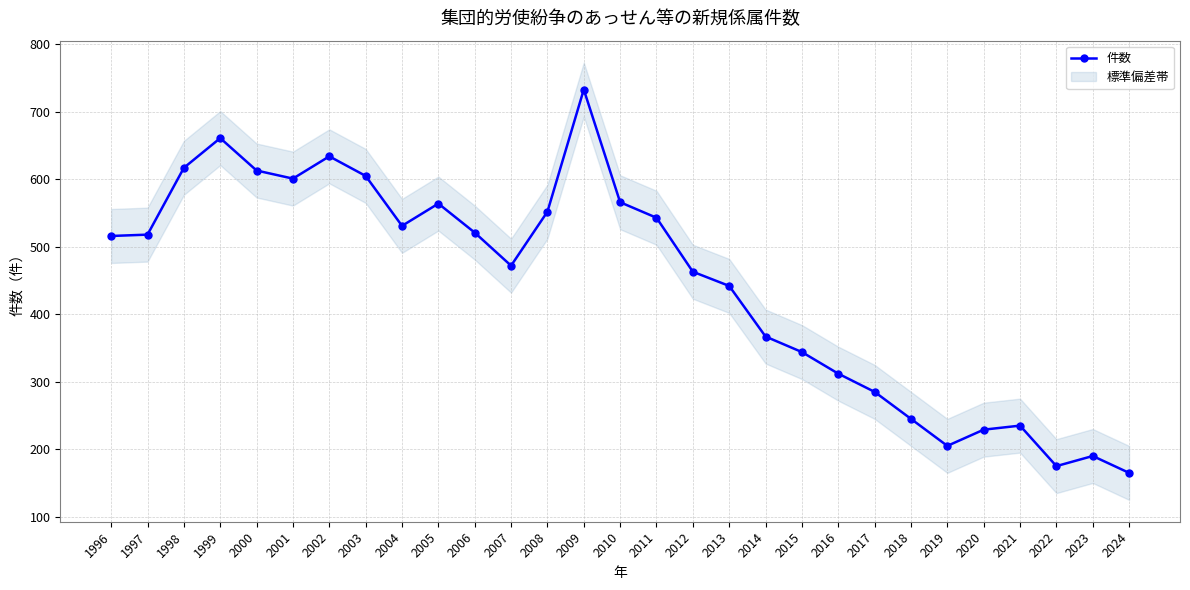

Does the chart display data point markers on the line(s)?

Yes